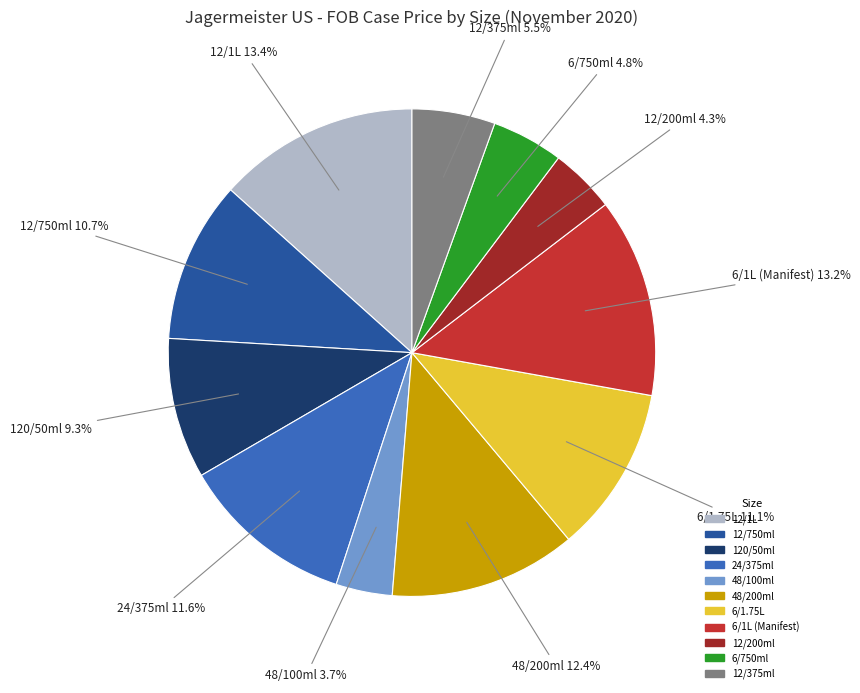

What is the ratio of the value at 12/200ml to the value at 24/375ml?

0.4